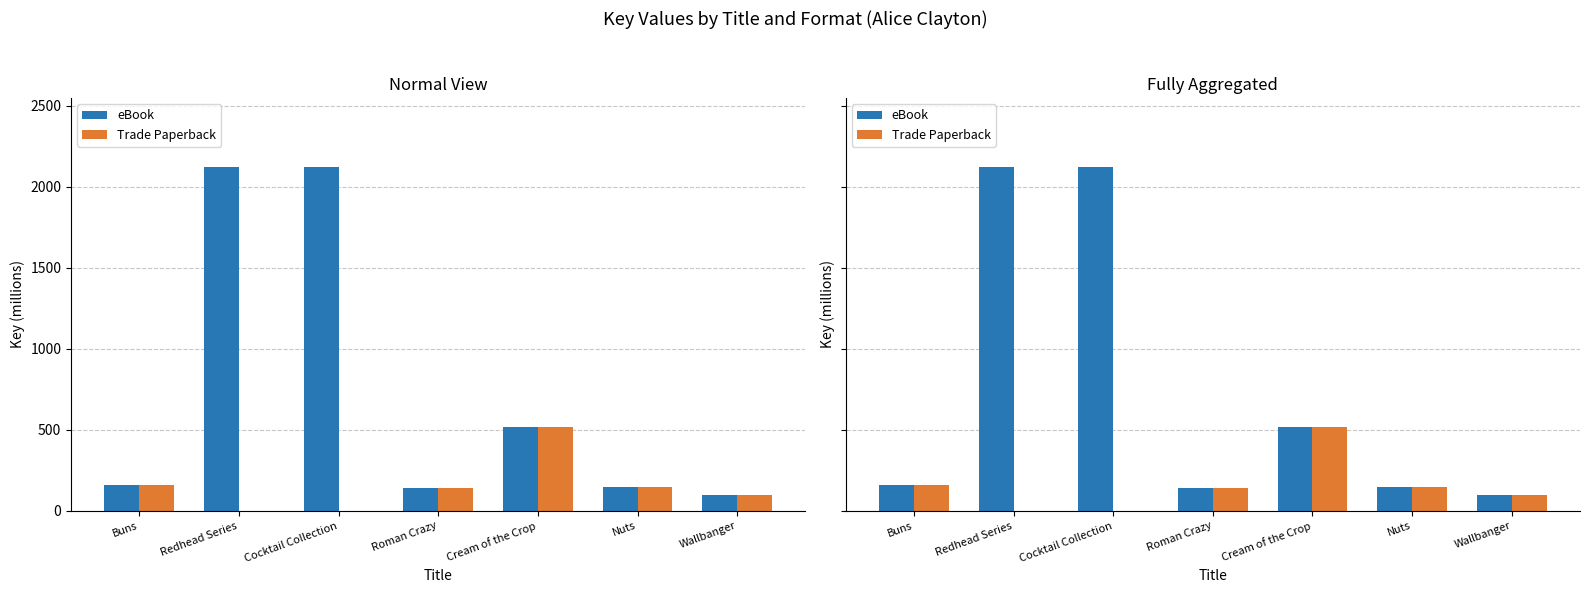

The value of eBook at Redhead Series is 2122.6. True or false?

True